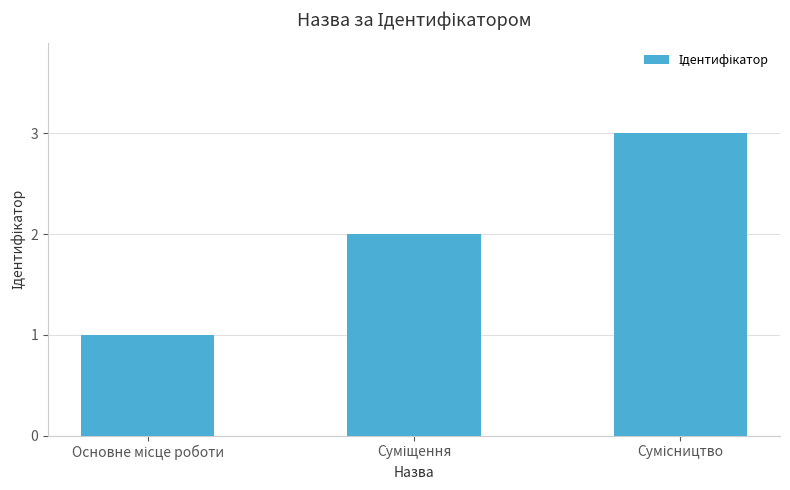

What is the maximum value shown in the chart?

3